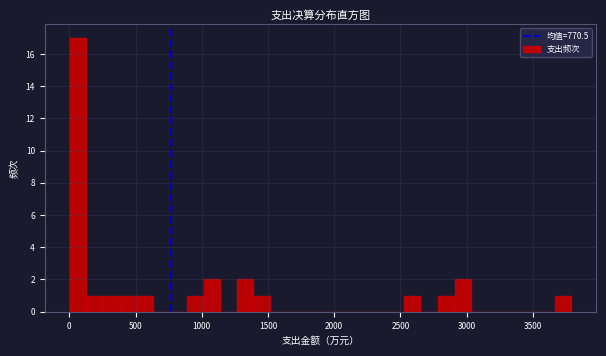

Around what value on the x-axis is the tallest bar? Give the approximate position of its centre, as read against the axis.

50